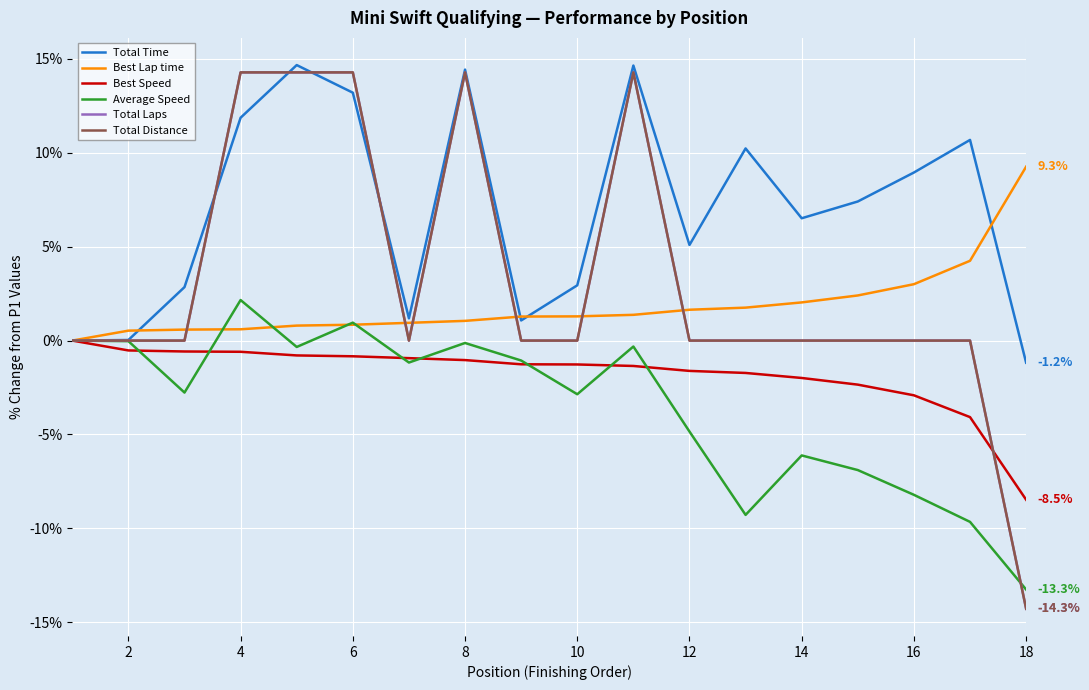

Which series has the widest spread of values?

Total Laps